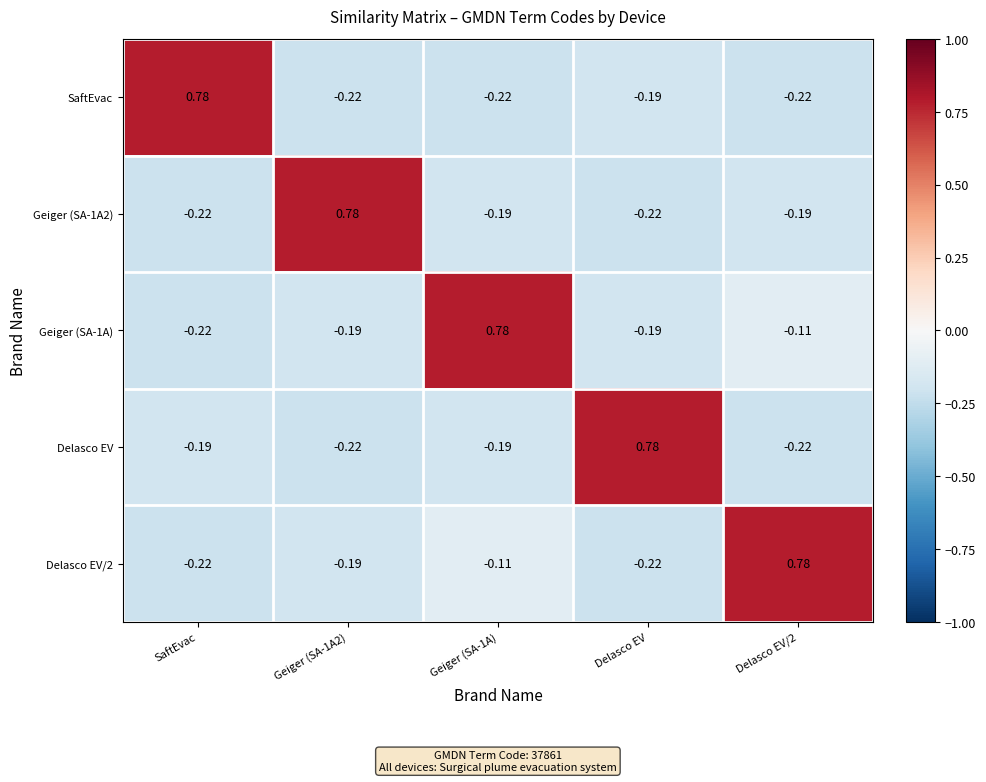

Is the value of Delasco EV at Delasco EV greater than the value of Geiger (SA-1A2) at Delasco EV?

Yes